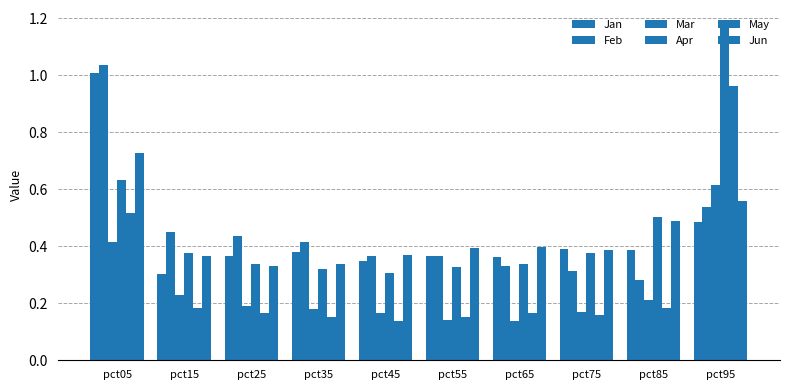

How many bars are there in each group?

6